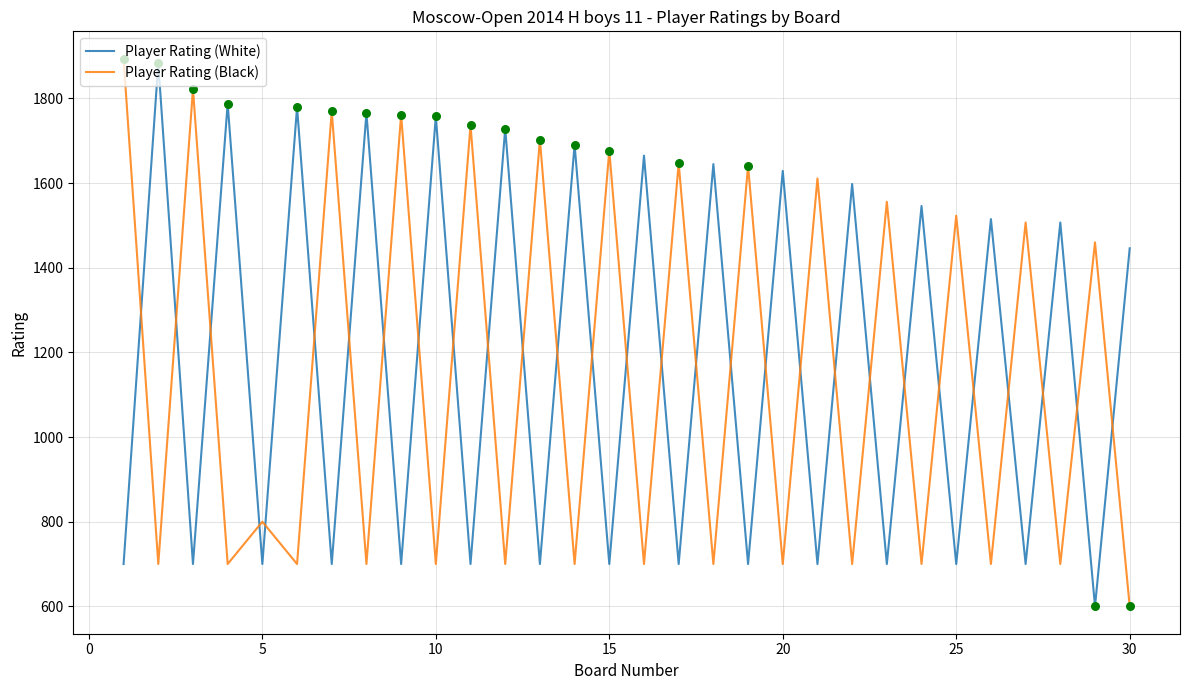

What is the maximum value for Player Rating (White)?

1883